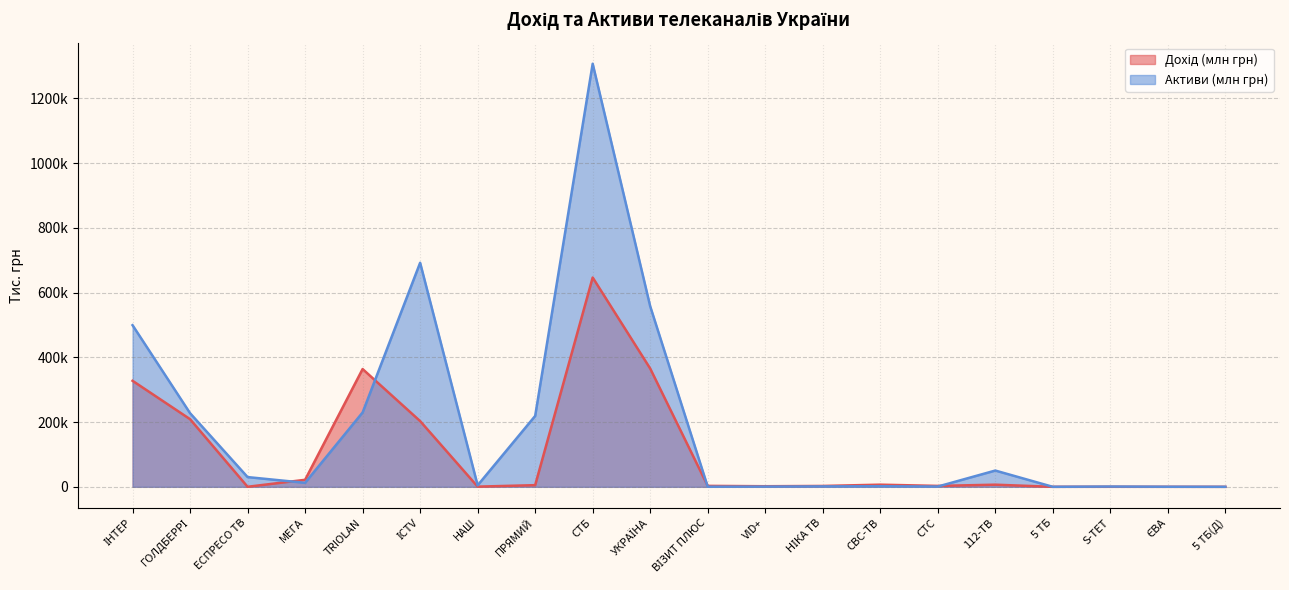

Does the chart have visible grid lines?

Yes